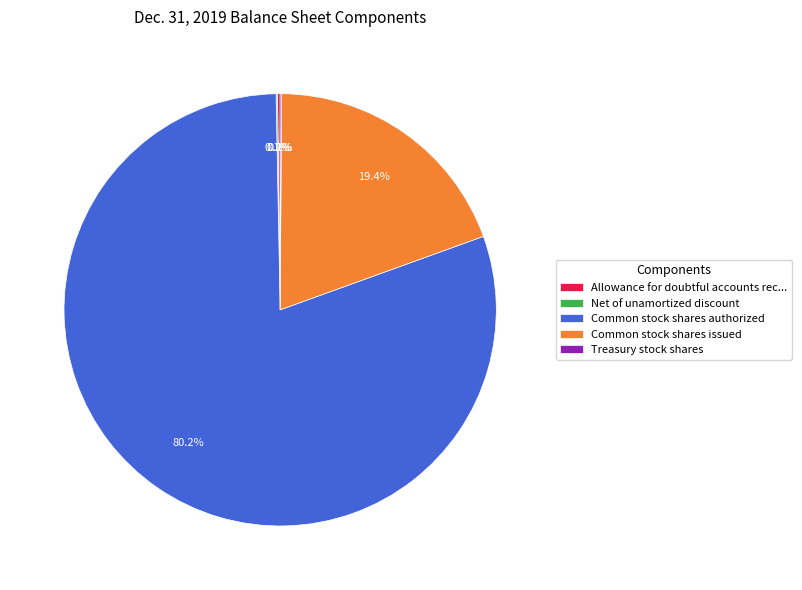

True or false: Common stock shares authorized accounts for 80% of the total.

True